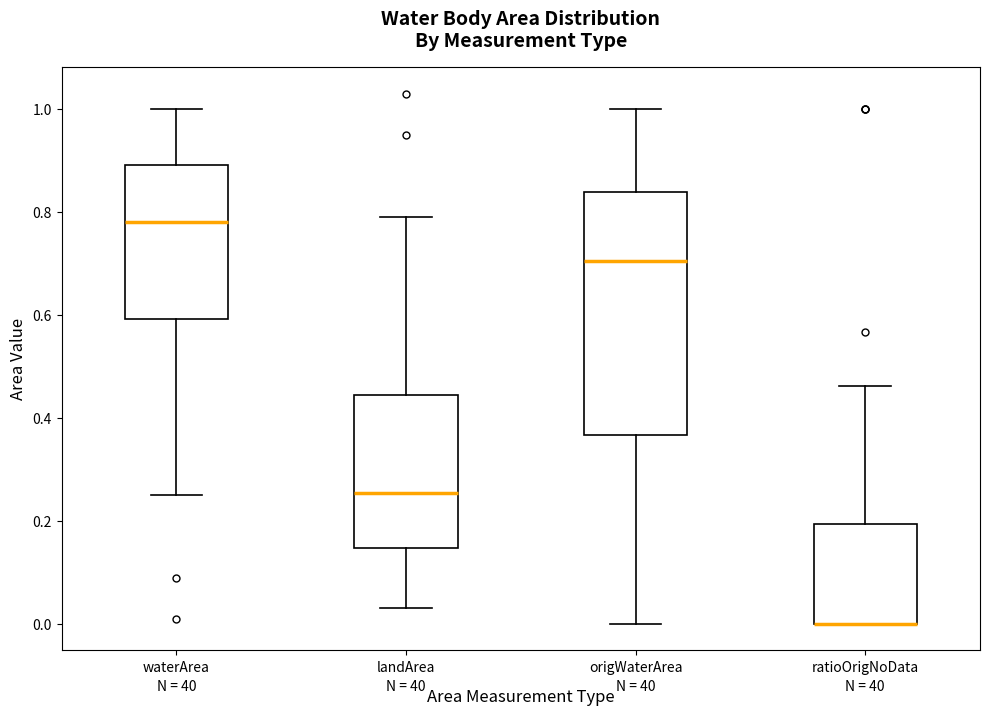

Reading left to right, read every box against the y-axis: the position of its median line, the range the box covers, and the ends of its whiskers. The values are not printed on the chart, so give them approximately, as read against the axis.

waterArea: median 0.78, box 0.60 to 0.90, whiskers 0.26 to 1.00
landArea: median 0.26, box 0.14 to 0.44, whiskers 0.04 to 0.80
origWaterArea: median 0.70, box 0.36 to 0.84, whiskers 0.00 to 1.00
ratioOrigNoData: median 0.00 (drawn on the box's lower edge), box 0.00 to 0.20, whiskers 0.00 to 0.46